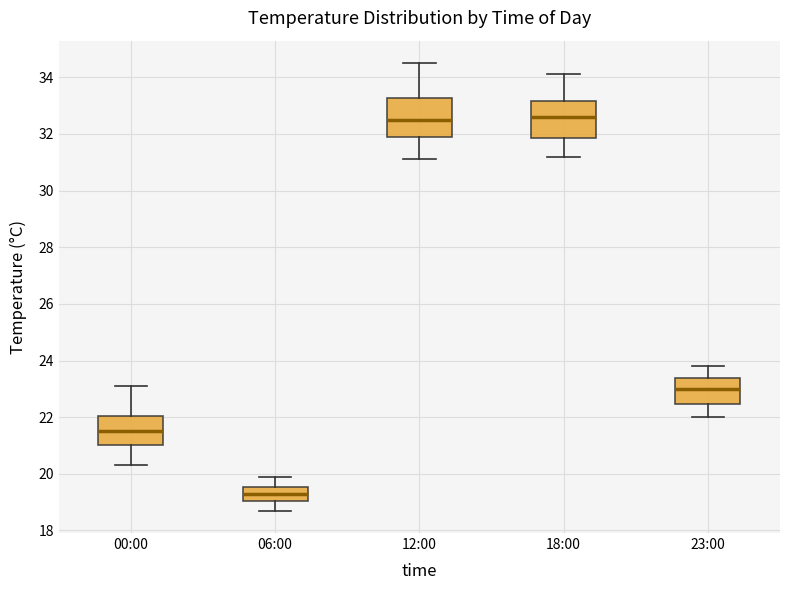

Reading left to right, transcribe this box plot: for each box, give where its median line is, the range the box spans, and where its two whiskers end, as read against the y-axis. The values are not printed on the chart, so give them approximately, as read against the axis.

00:00: median 21.6, box 21.0 to 22.0, whiskers 20.4 to 23.2
06:00: median 19.4, box 19.0 to 19.6, whiskers 18.8 to 20.0
12:00: median 32.6, box 32.0 to 33.2, whiskers 31.2 to 34.6
18:00: median 32.6, box 31.8 to 33.2, whiskers 31.2 to 34.2
23:00: median 23.0, box 22.4 to 23.4, whiskers 22.0 to 23.8